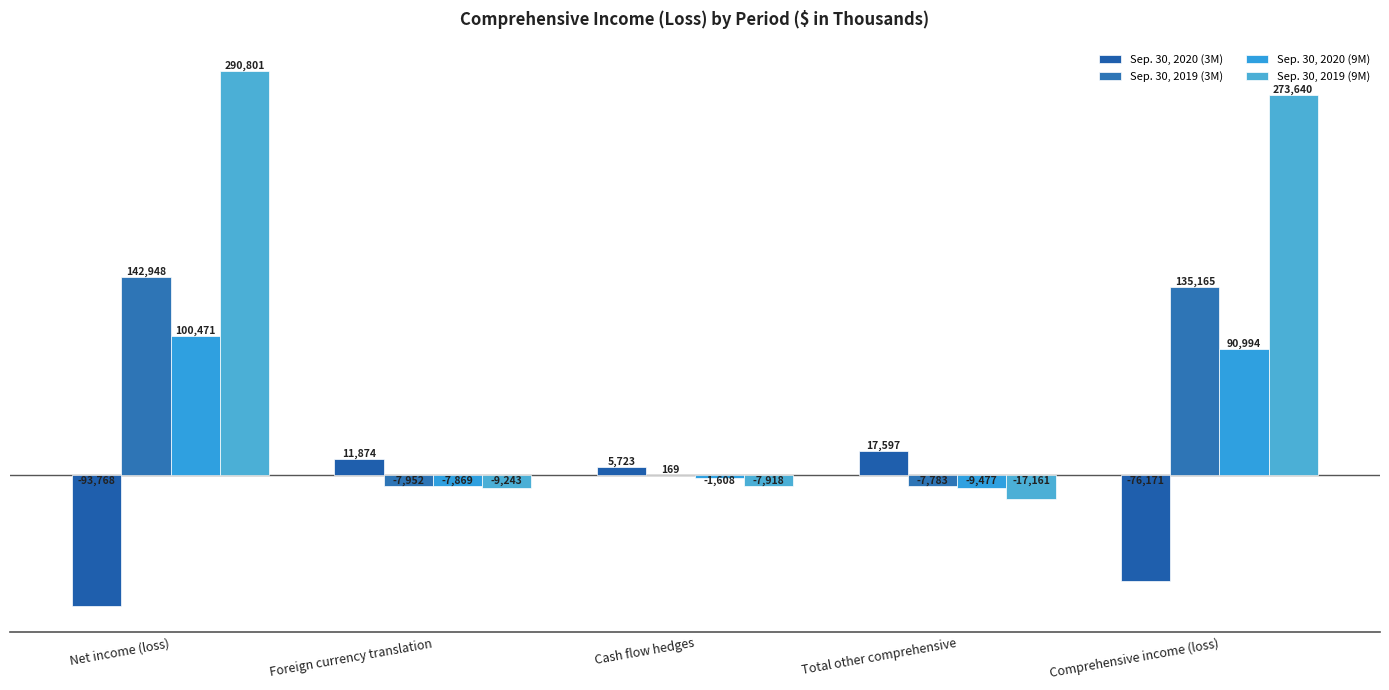

How many values in Sep. 30, 2020 (3M) are above zero?

3